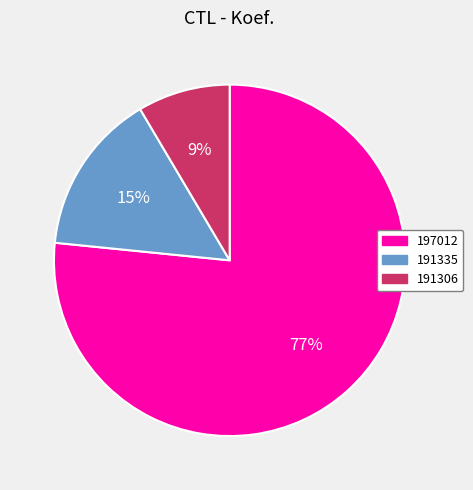

Do 191306 and 197012 together represent more than half of the pie?

Yes